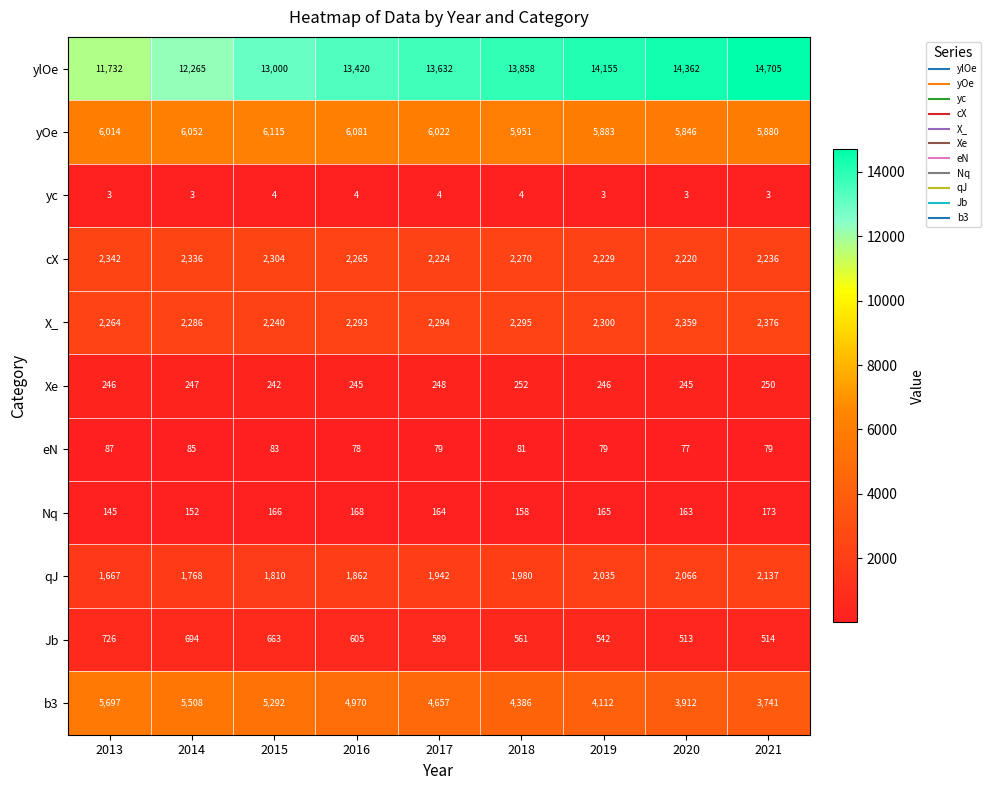

What is the smallest value displayed?

3